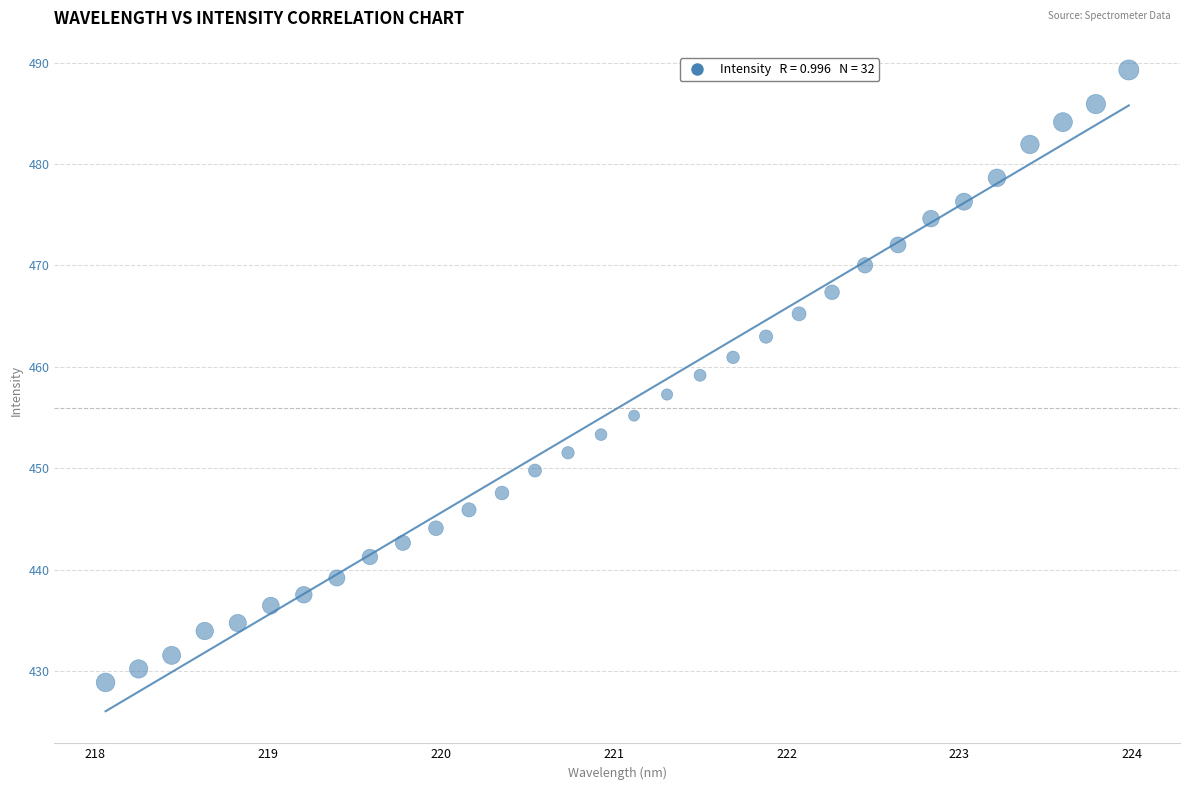

What is the range of X values (max minus min)?

5.9